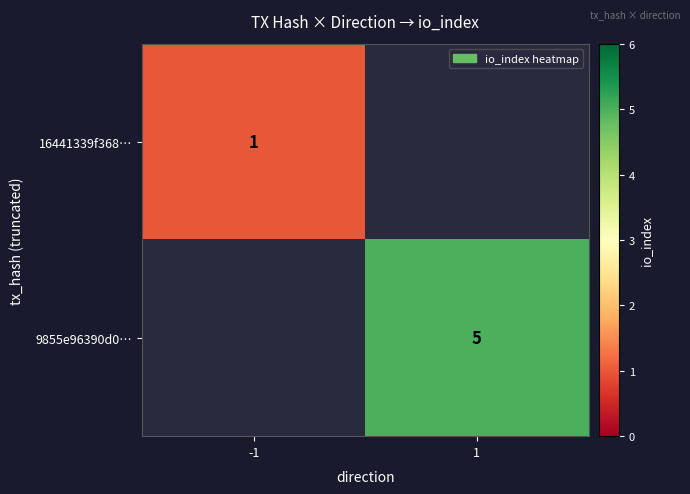

True or false: 9855e96390d0… has a value of 5 at 1.

True